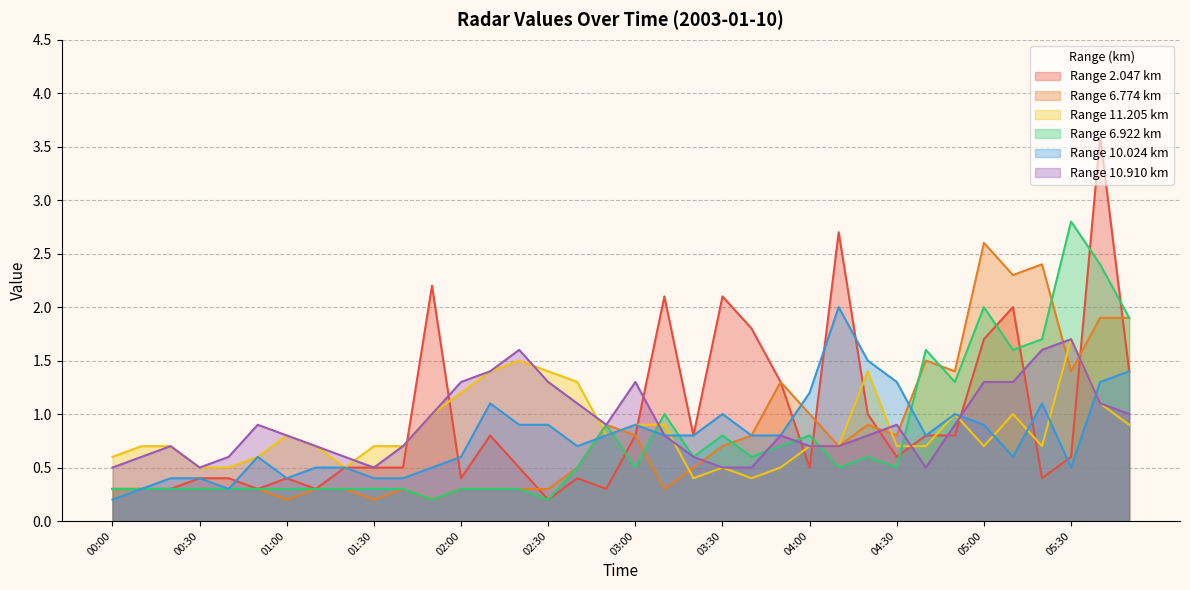

How many interior local valleys does the 6.774 series have?

9